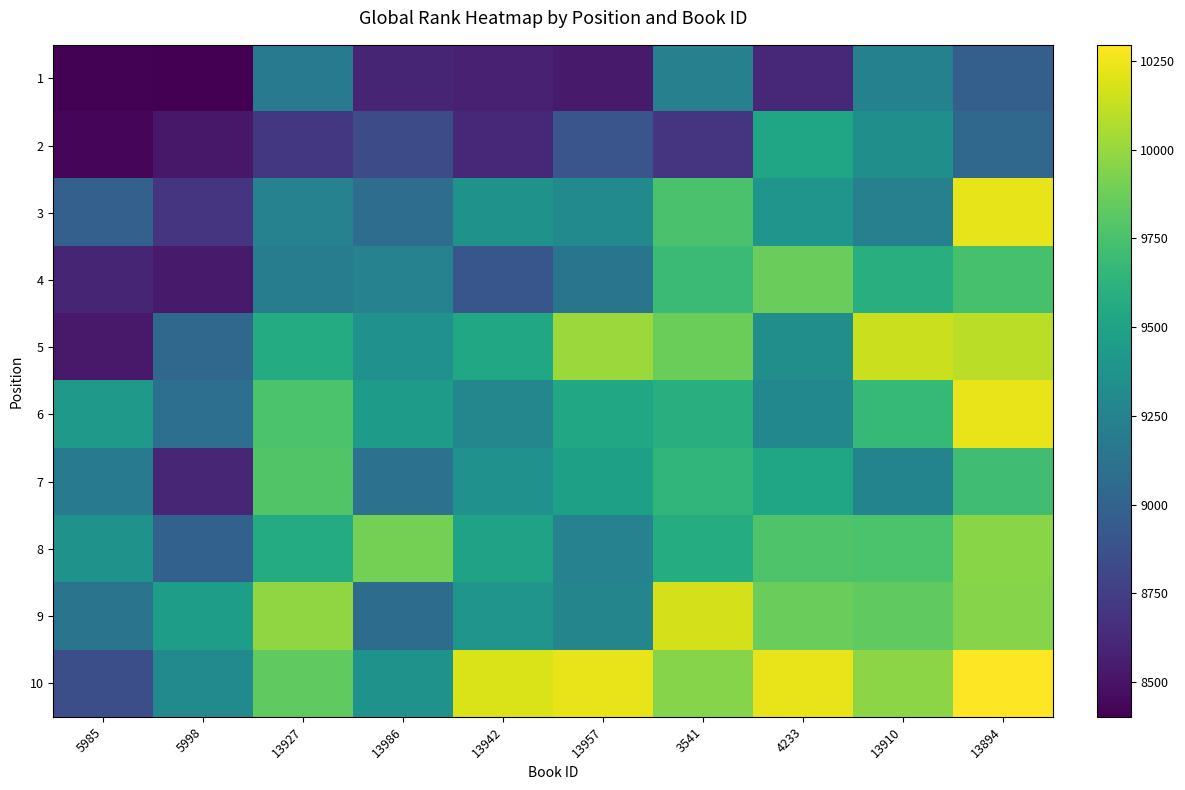

Which has a higher value, 3541 or 4233?

3541